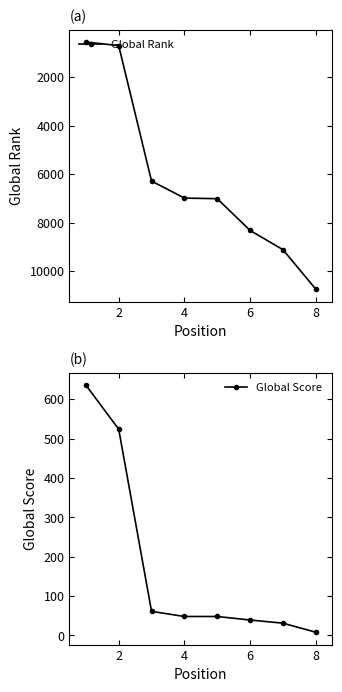

True or false: Global Rank has more than 2 points higher than both neighbors.

False